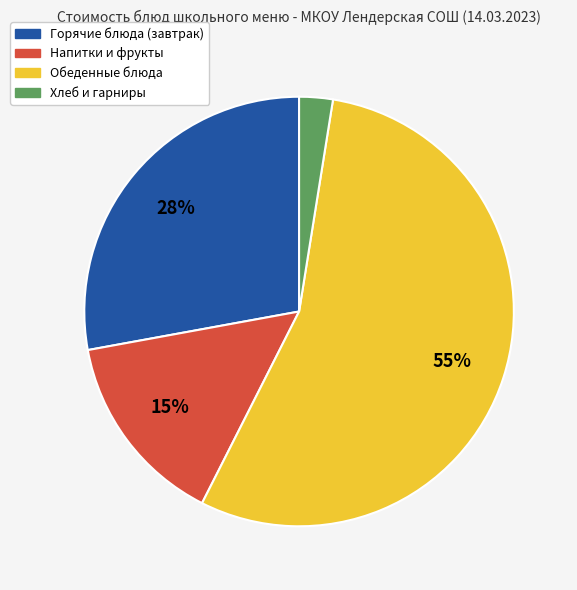

To the nearest percent, what is the average slice percentage?

25%